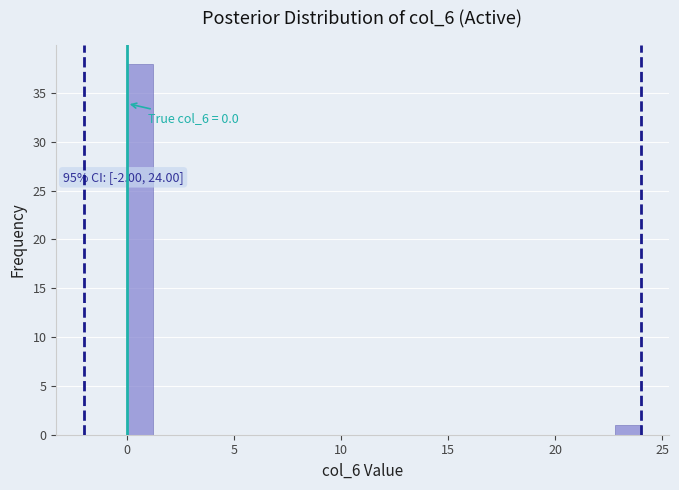

Read against the x-axis, roughly where is the centre of the tallest bar?

0.5